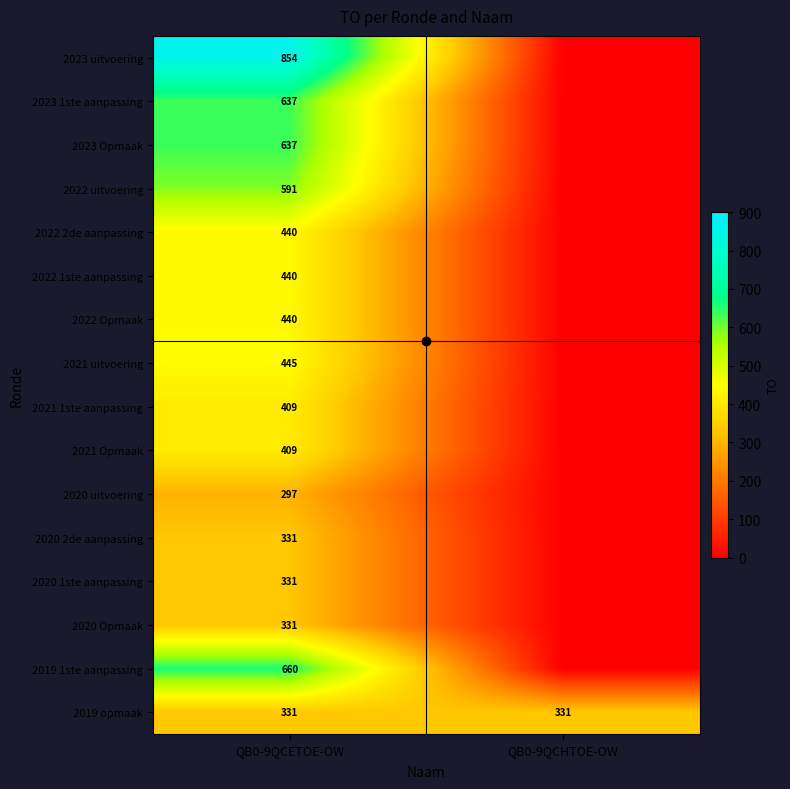

What is the difference between the highest and lowest values at QB0-9QCETOE-OW?

557